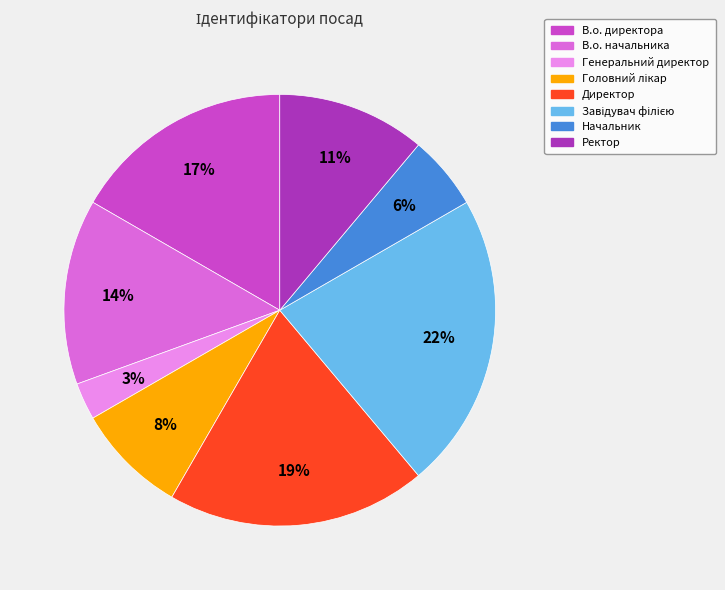

Does any single category account for the majority?

No